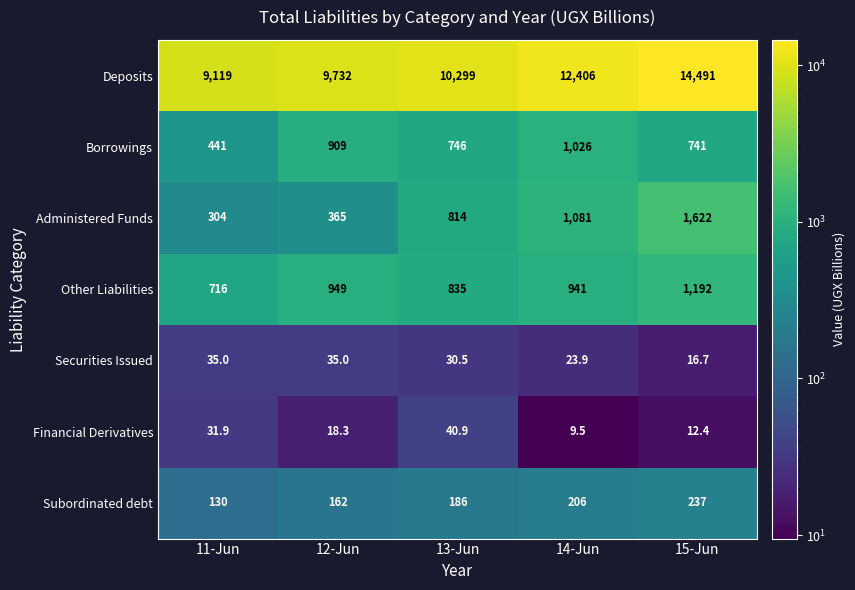

The value of Other Liabilities at 14-Jun is 941.0. True or false?

True